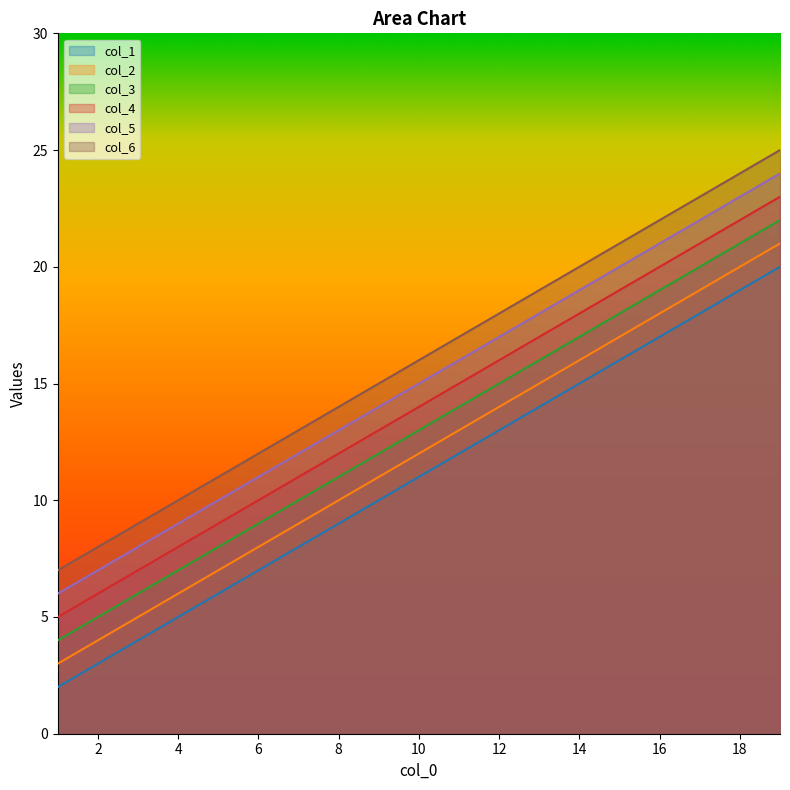

True or false: col_3 and col_4 intersect in this chart.

False